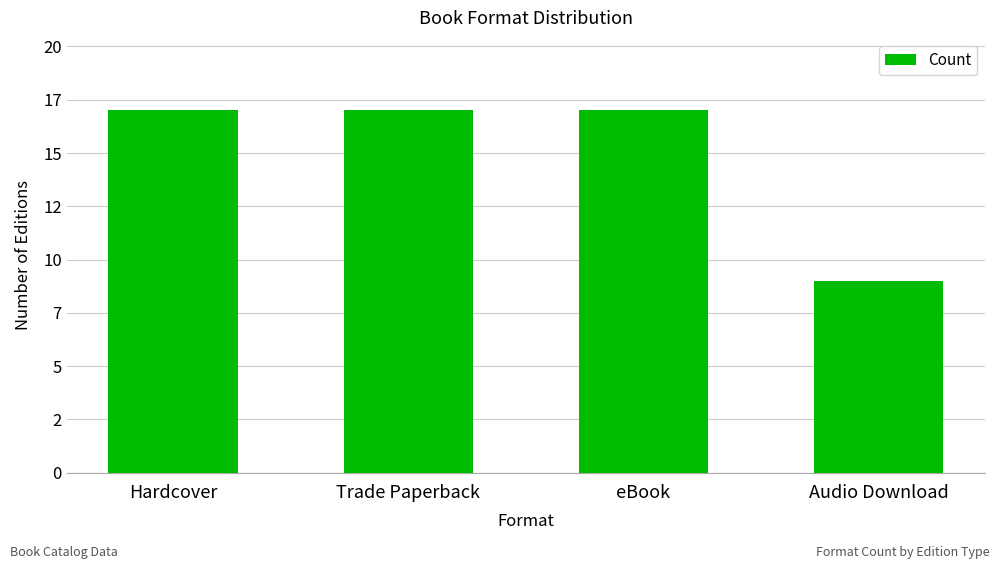

Does the chart contain stacked bars?

No